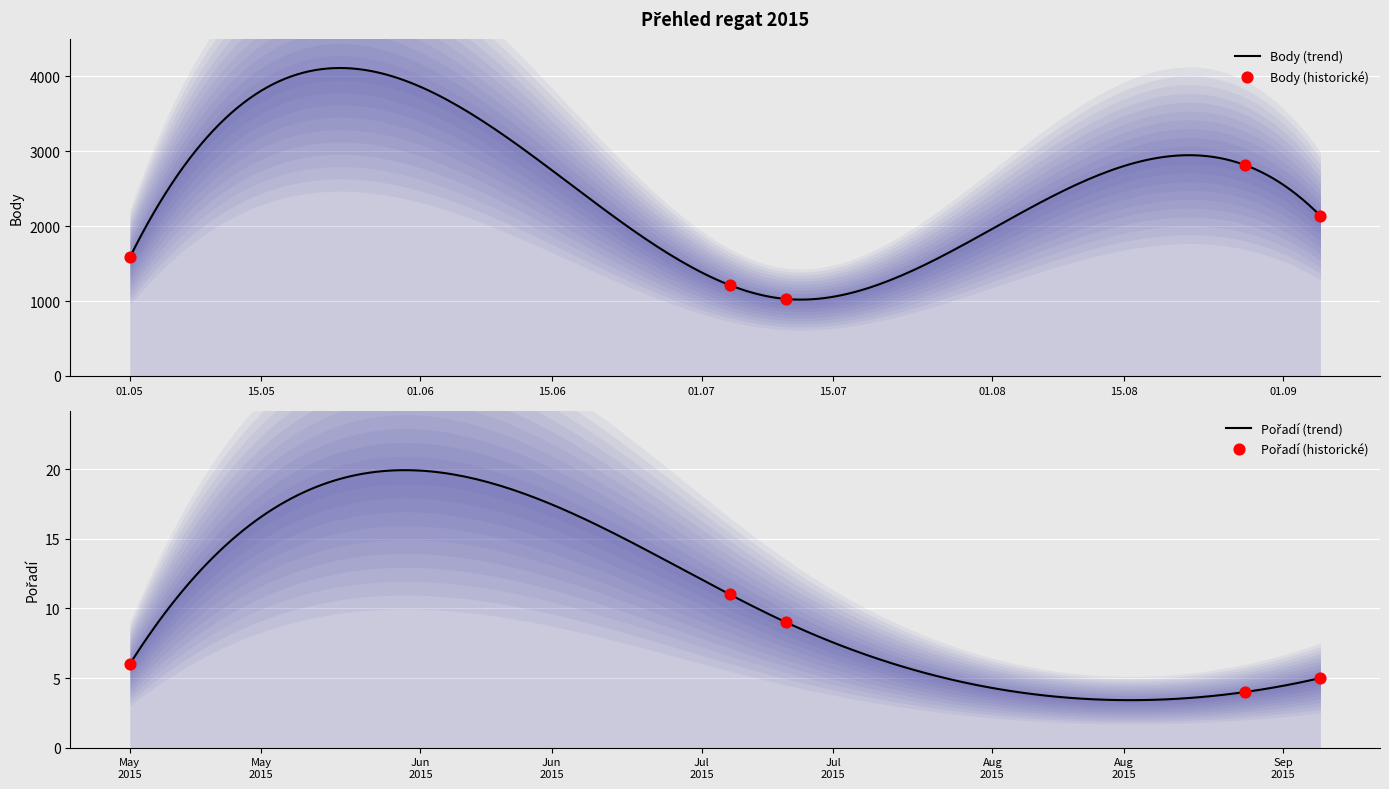

Which series has the largest total across all categories?

Body